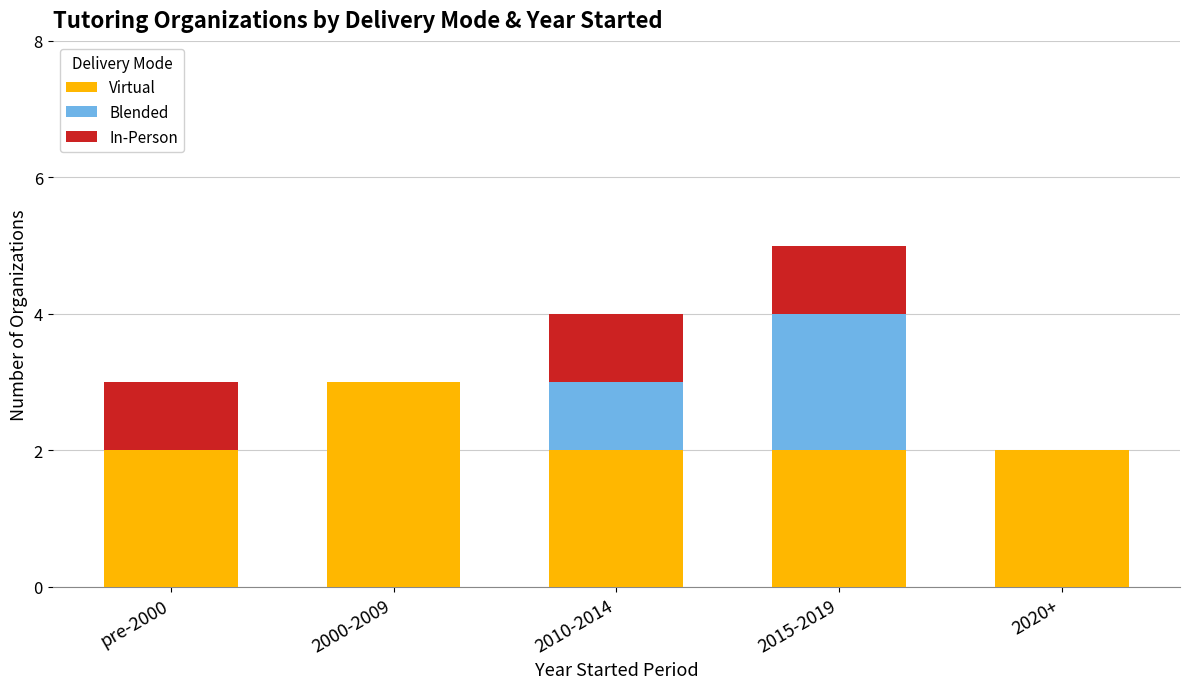

The value of Virtual at 2000-2009 is 3. True or false?

True